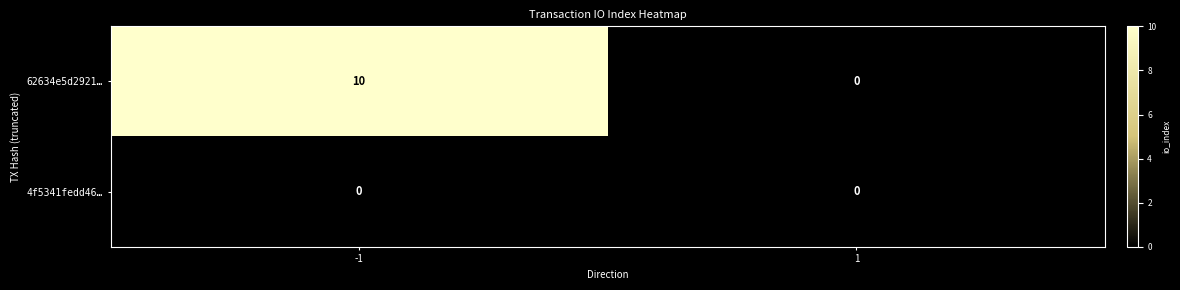

What is the maximum value for 62634e5d2921…?

10